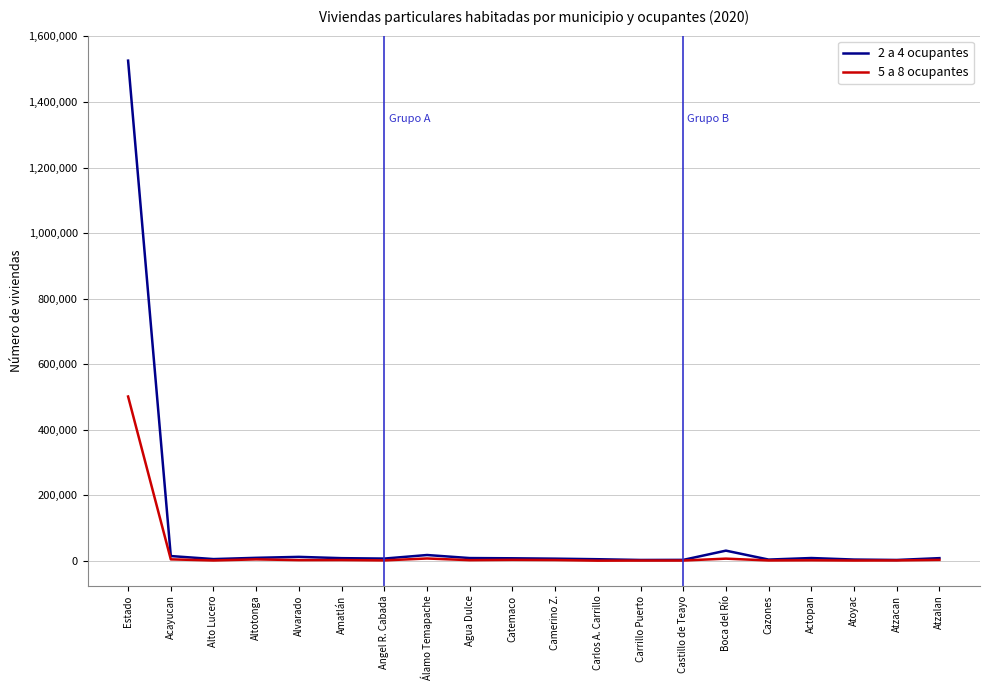

At which label does 2 a 4 ocupantes first exceed 8663?

Estado